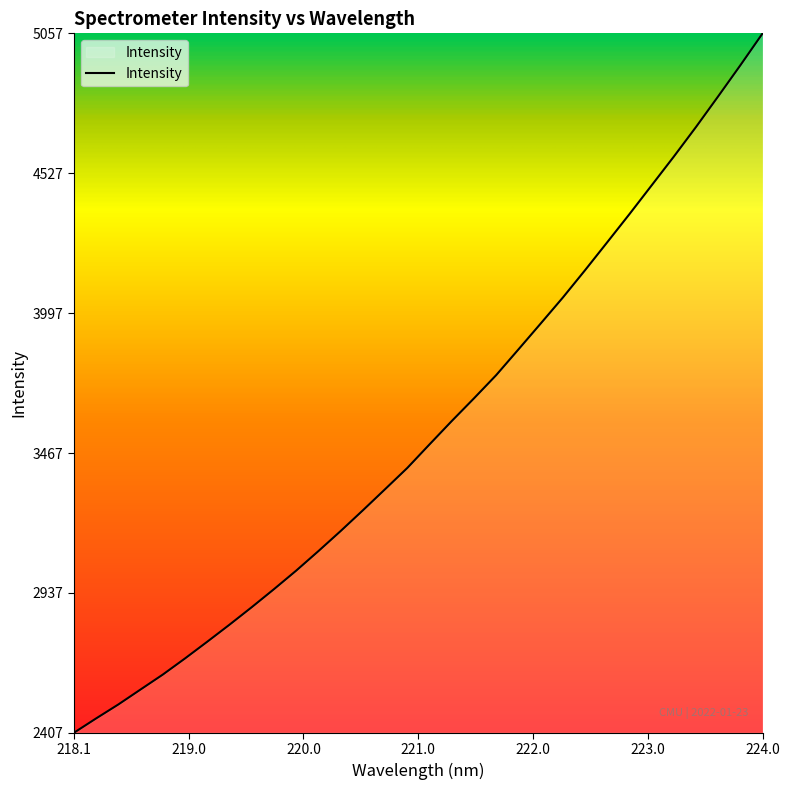

What is the average value?

3554.8